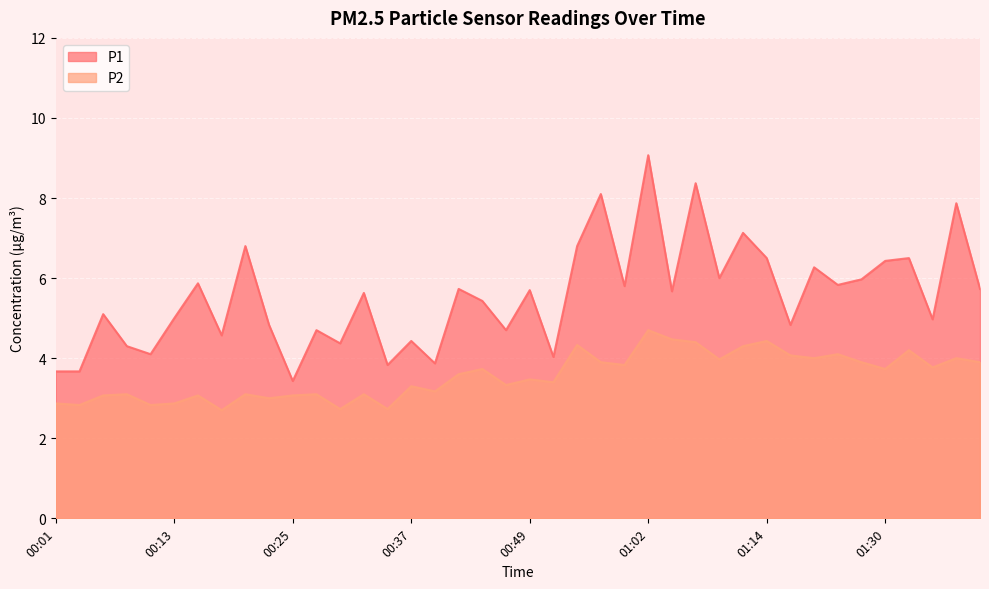

What are all the series names shown in the legend?

P1, P2